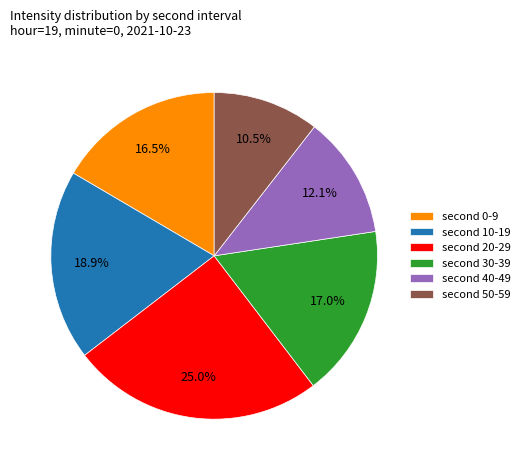

What is the largest slice in the pie chart?

second 20-29